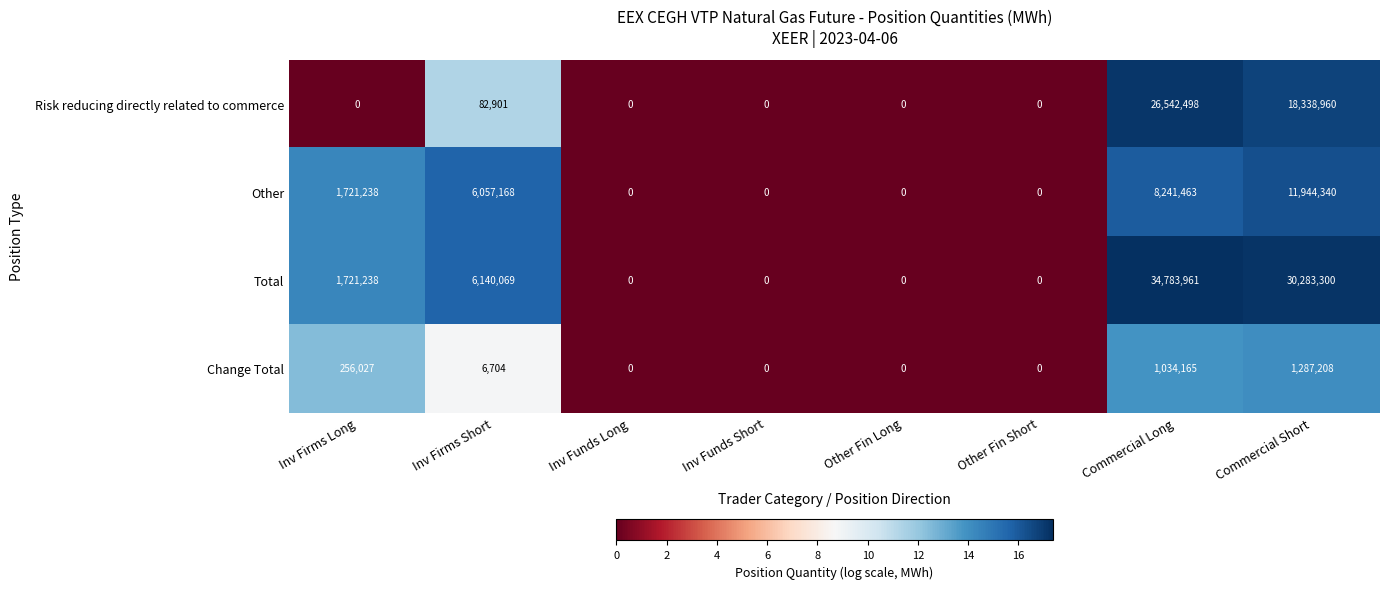

What is the total value across all series at Inv Firms Long?

3698503